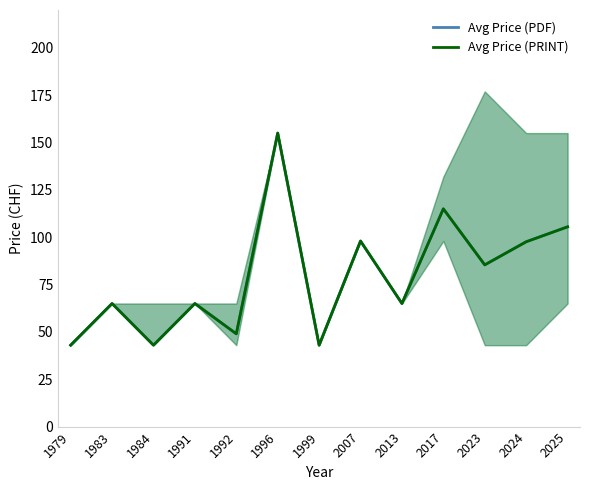

True or false: Avg Price (PRINT) and Avg Price (PDF) intersect in this chart.

False